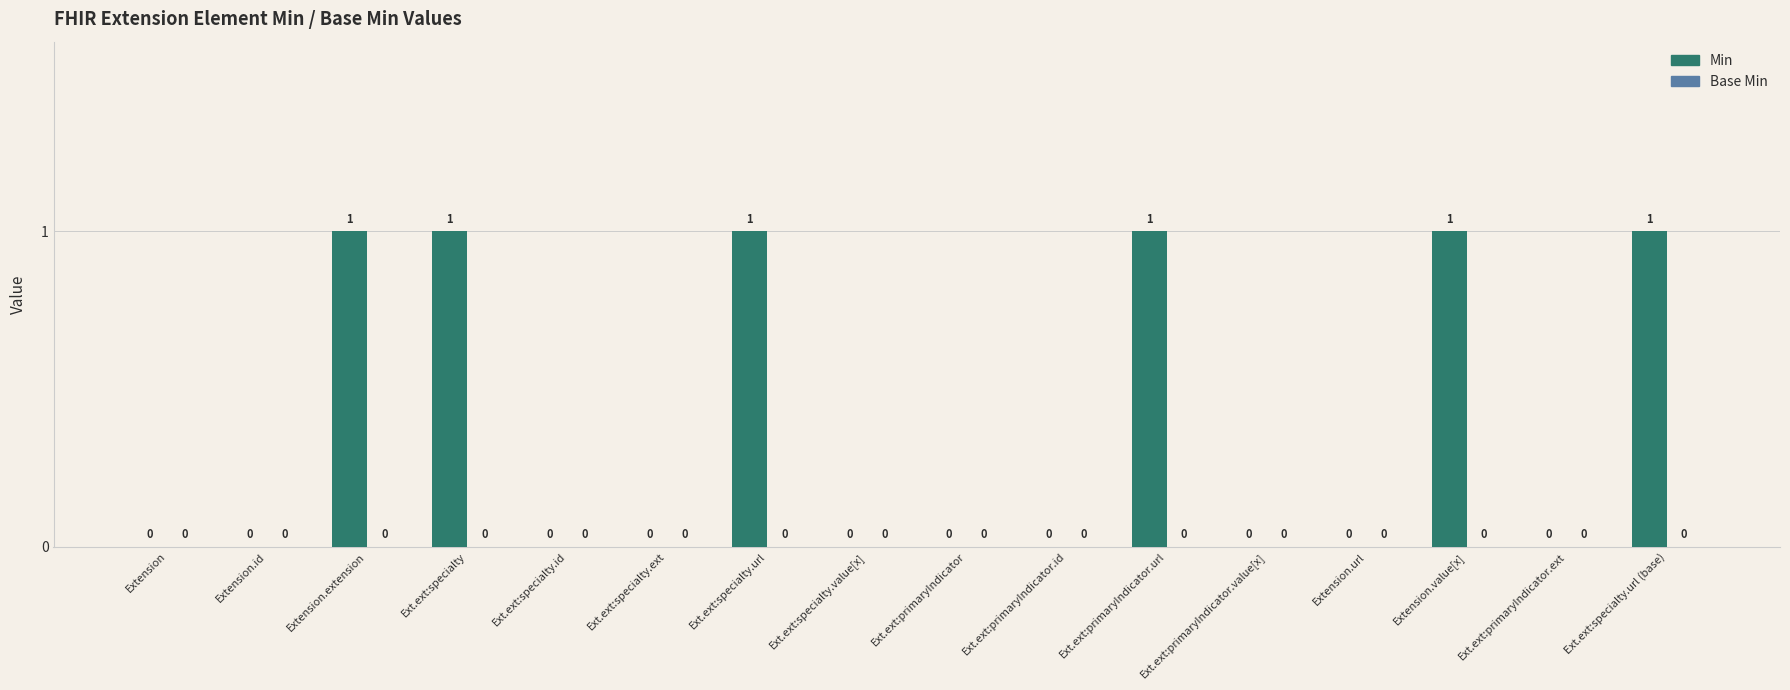

What is the sum of all values?

6